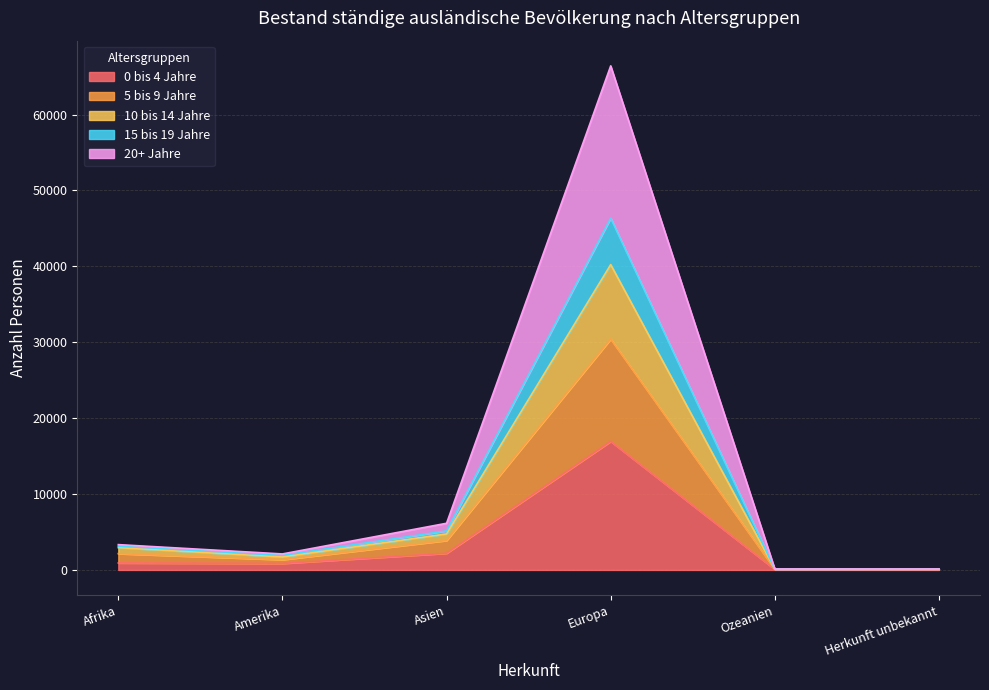

What is the label of the 6th point from the left?

Herkunft unbekannt